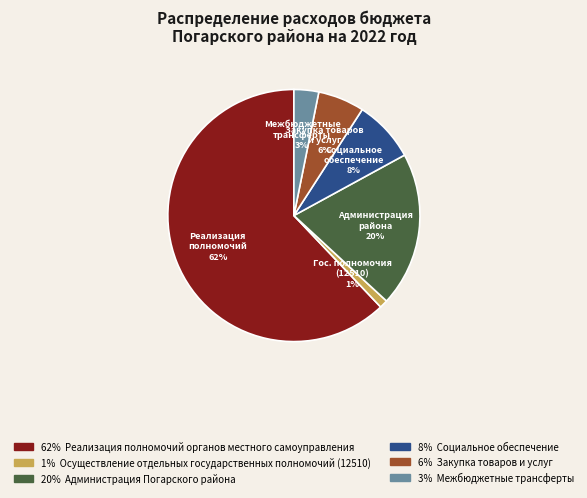

Is there a majority slice in this chart?

Yes